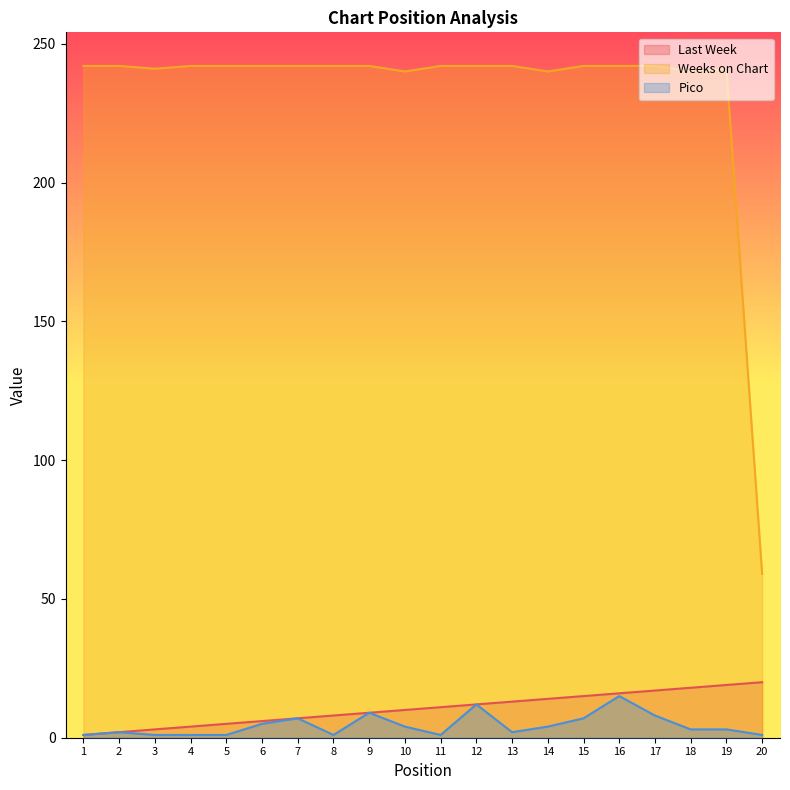

How many categories are shown in the chart?

20